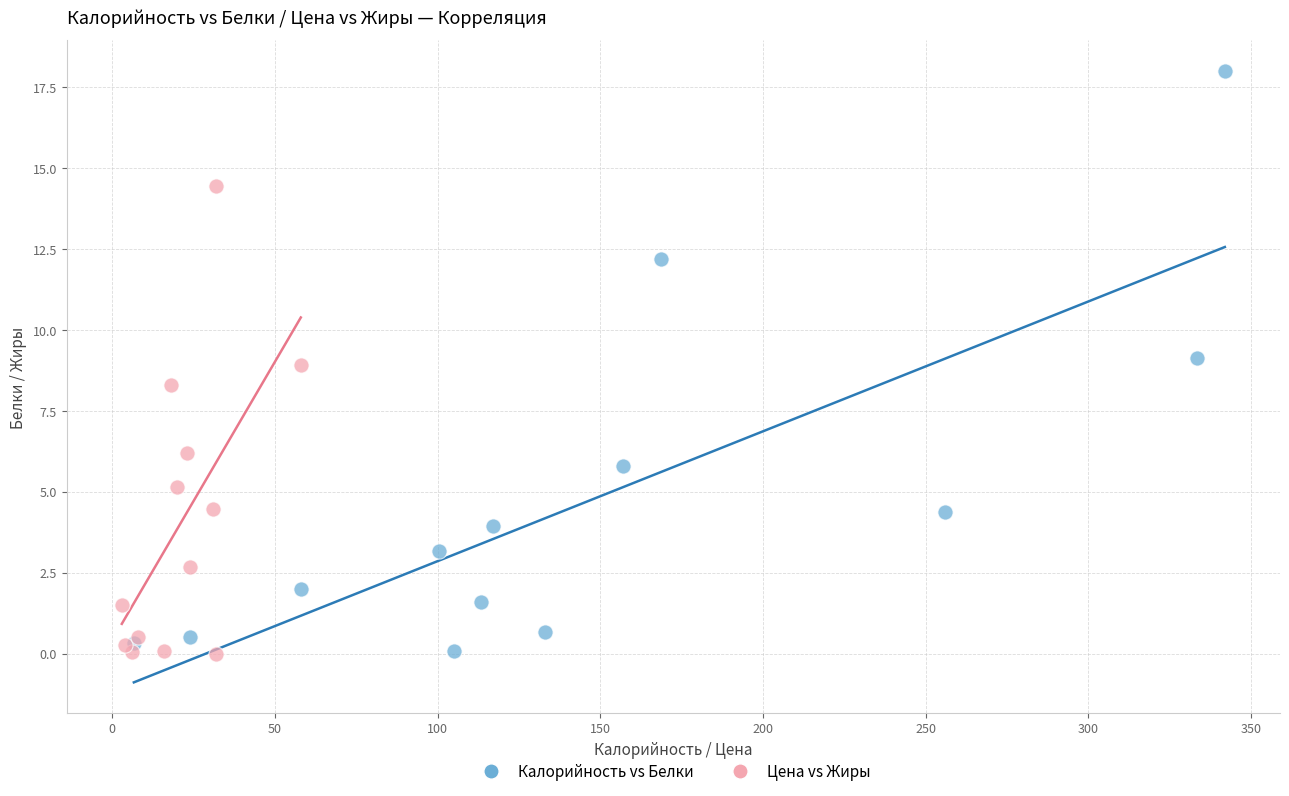

Which series has the widest spread of Y values?

Калорийность vs Белки